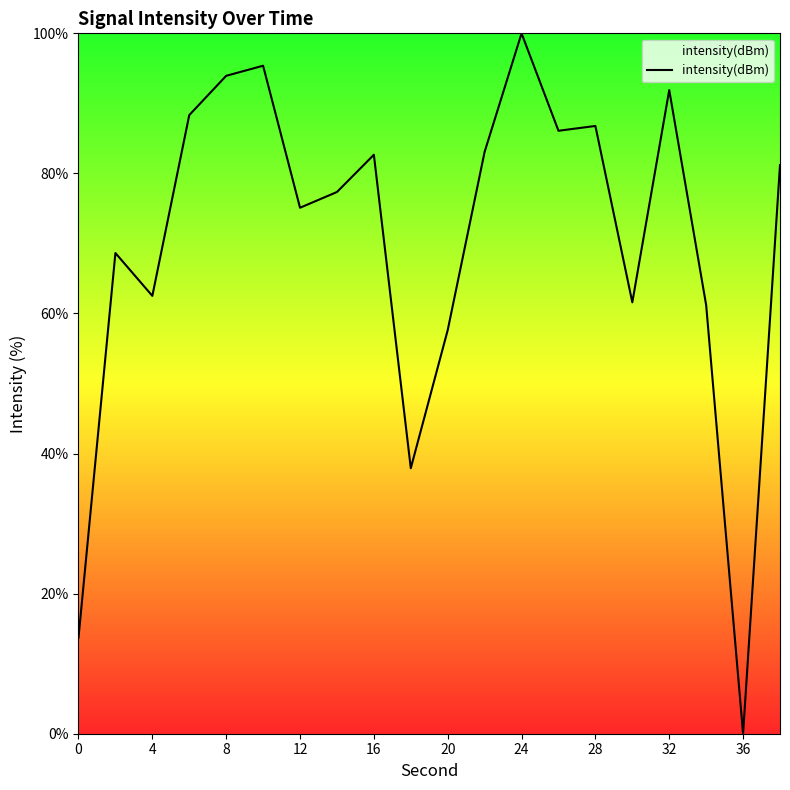

What is the average value?

70.2